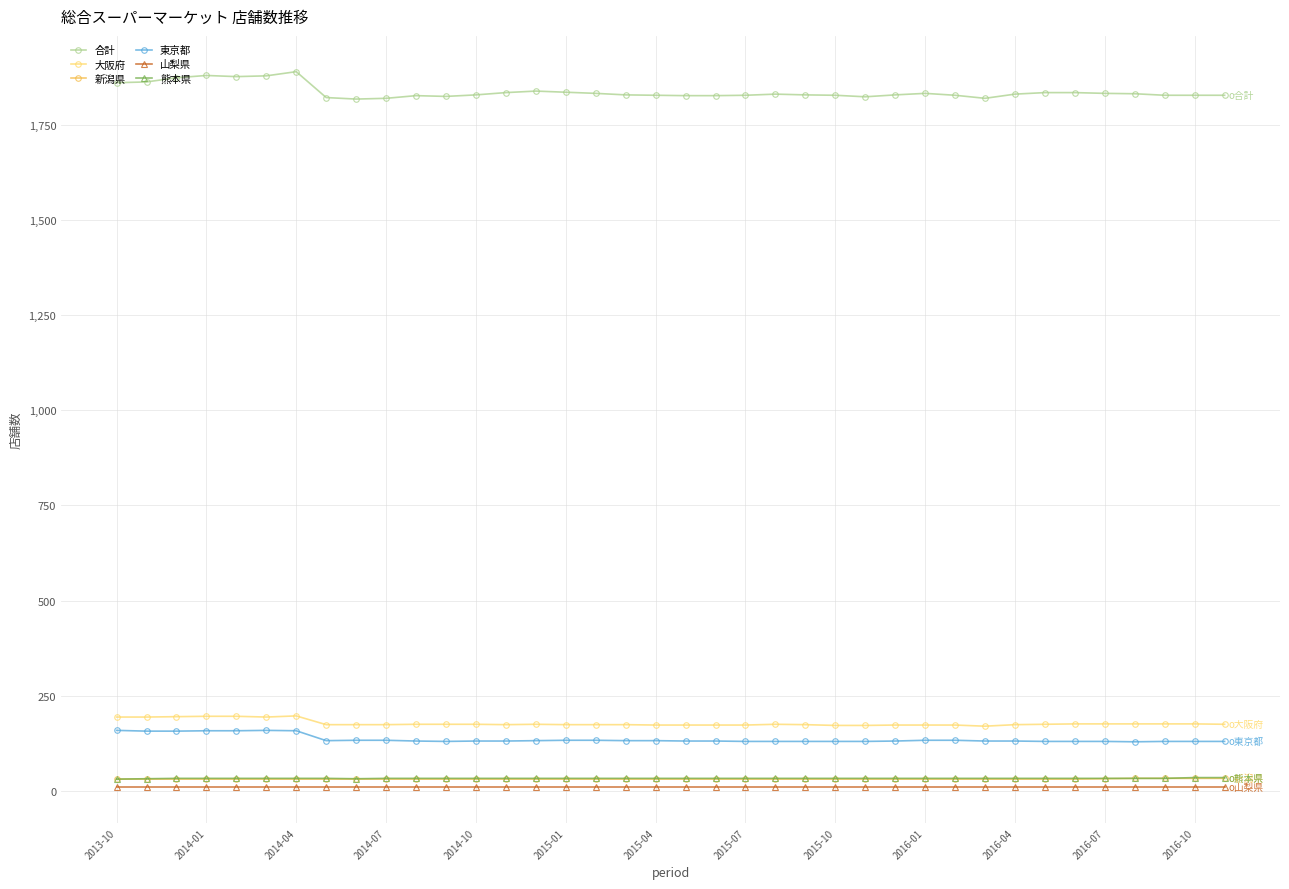

True or false: 大阪府 has more than 2 interior local peaks.

True